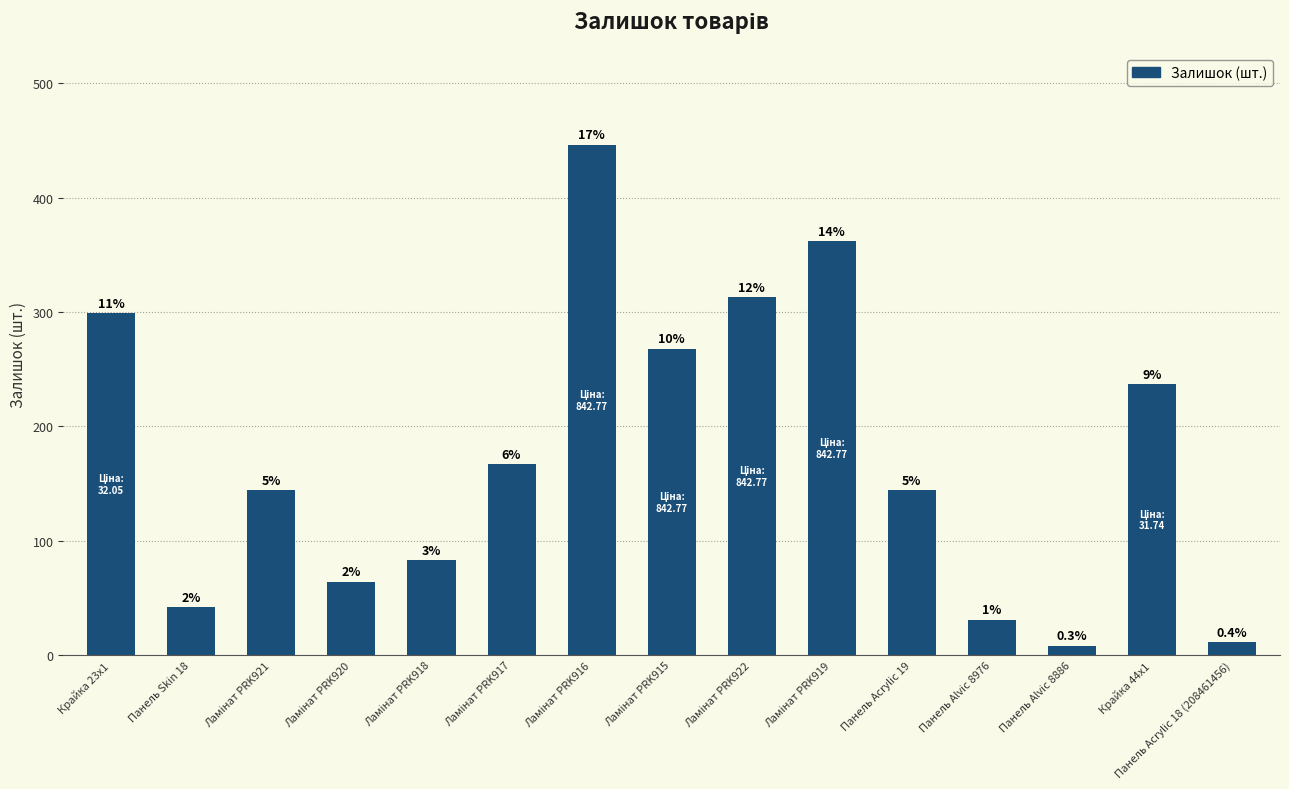

What is the sum of the values at Ламінат PRK917 and Ламінат PRK921?

311